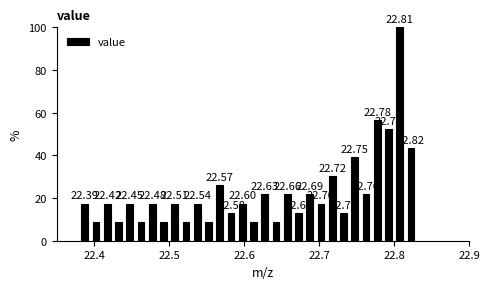

Around what value on the x-axis is the tallest bar? Give the approximate position of its centre, as read against the axis.

22.81